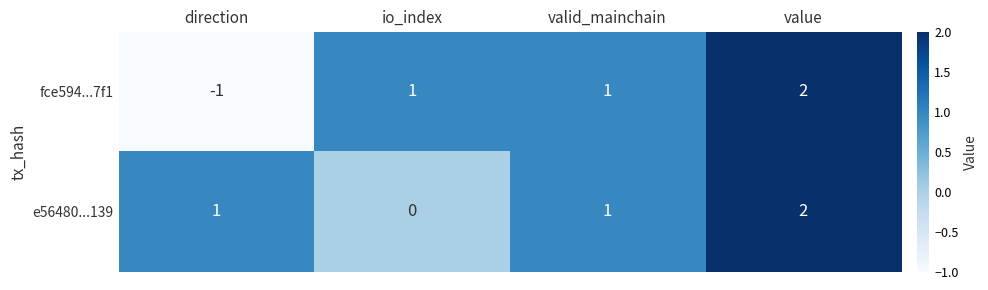

Which series changed the most between direction and valid_mainchain?

fce594...7f1